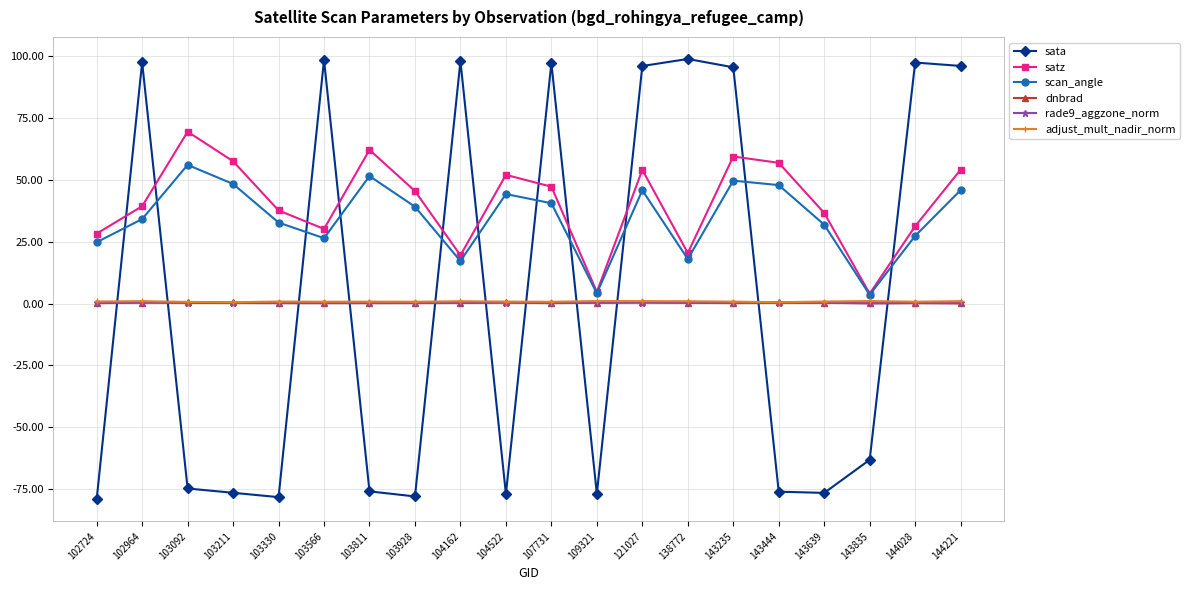

What is the greatest value displayed?

98.7